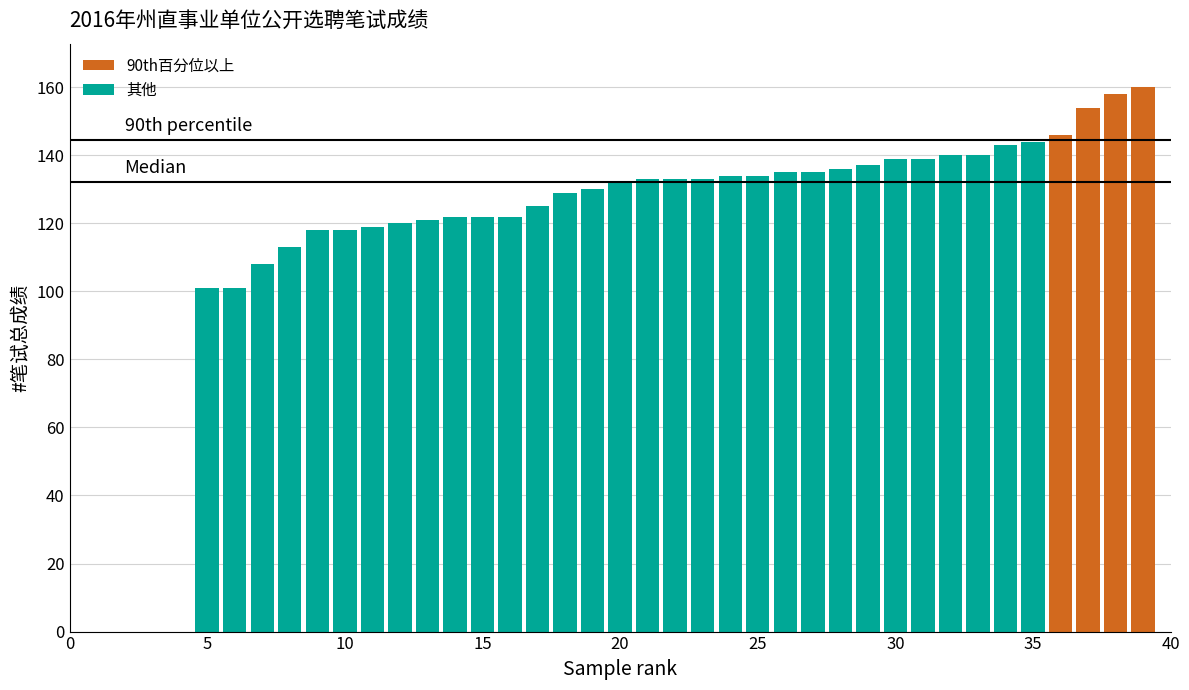

What is the sum of all values?

4574